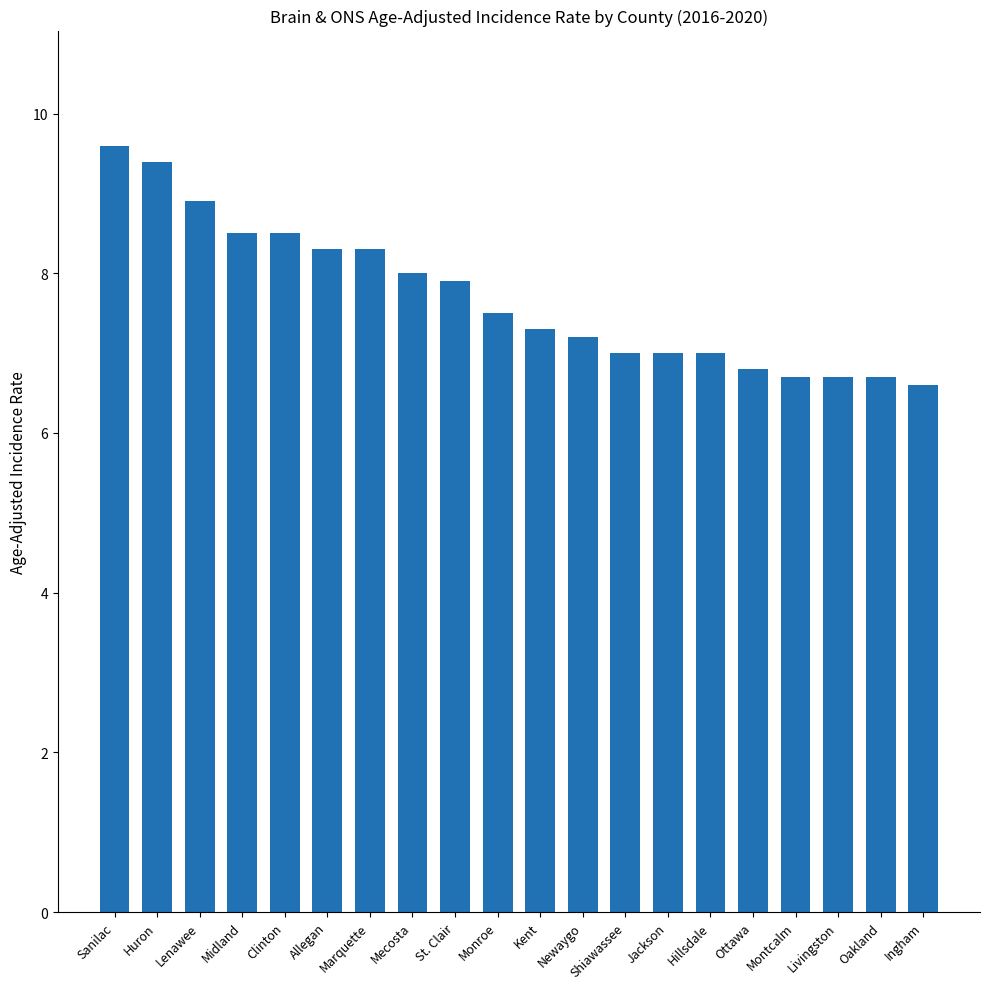

Reading right to left, what are all the values shown in this chart?

Ingham=6.6	Oakland=6.7	Livingston=6.7	Montcalm=6.7	Ottawa=6.8	Hillsdale=7.0	Jackson=7.0	Shiawassee=7.0	Newaygo=7.2	Kent=7.3	Monroe=7.5	St. Clair=7.9	Mecosta=8.0	Marquette=8.3	Allegan=8.3	Clinton=8.5	Midland=8.5	Lenawee=8.9	Huron=9.4	Sanilac=9.6